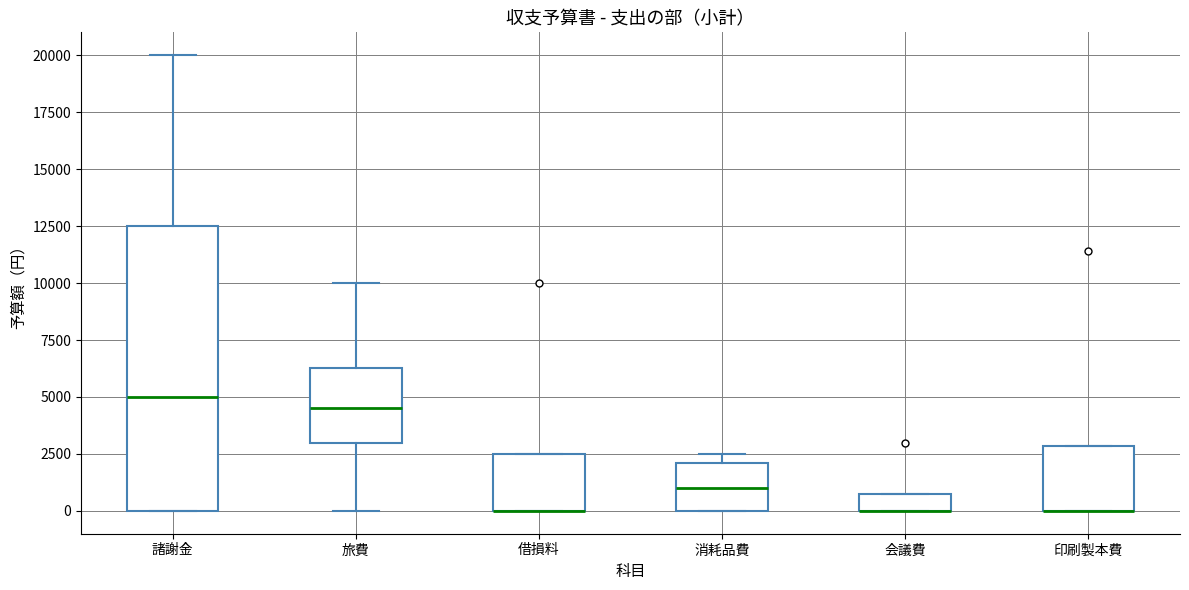

Reading left to right, transcribe this box plot: for each box, give where its median line is, the range the box spans, and where its two whiskers end, as read against the y-axis. The values are not printed on the chart, so give them approximately, as read against the axis.

諸謝金: median 5000, box 0 to 12500, whiskers 0 to 20000
旅費: median 4500, box 3000 to 6500, whiskers 0 to 10000
借損料: median 0 (drawn on the box's lower edge), box 0 to 2500, whiskers 0 to 2500
消耗品費: median 1000, box 0 to 2000, whiskers 0 to 2500
会議費: median 0 (drawn on the box's lower edge), box 0 to 1000, whiskers 0 to 1000
印刷製本費: median 0 (drawn on the box's lower edge), box 0 to 3000, whiskers 0 to 3000